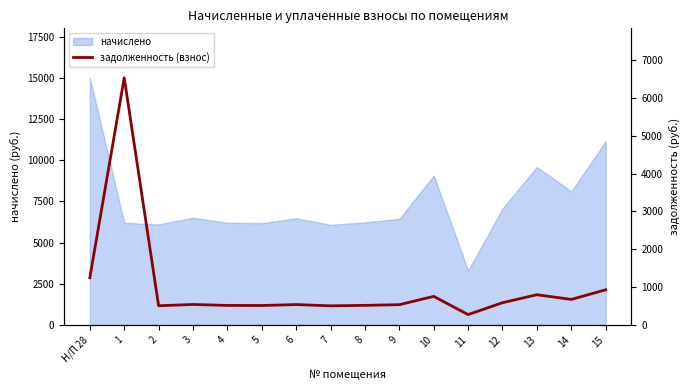

Approximately how many times larger is the value at 7 compared to 9?

0.9